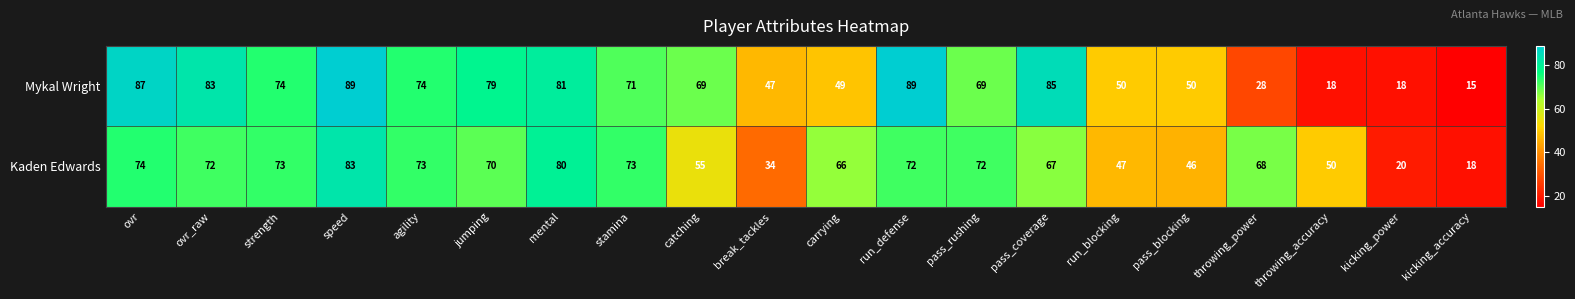

At how many categories does at least one series exceed 45?

18